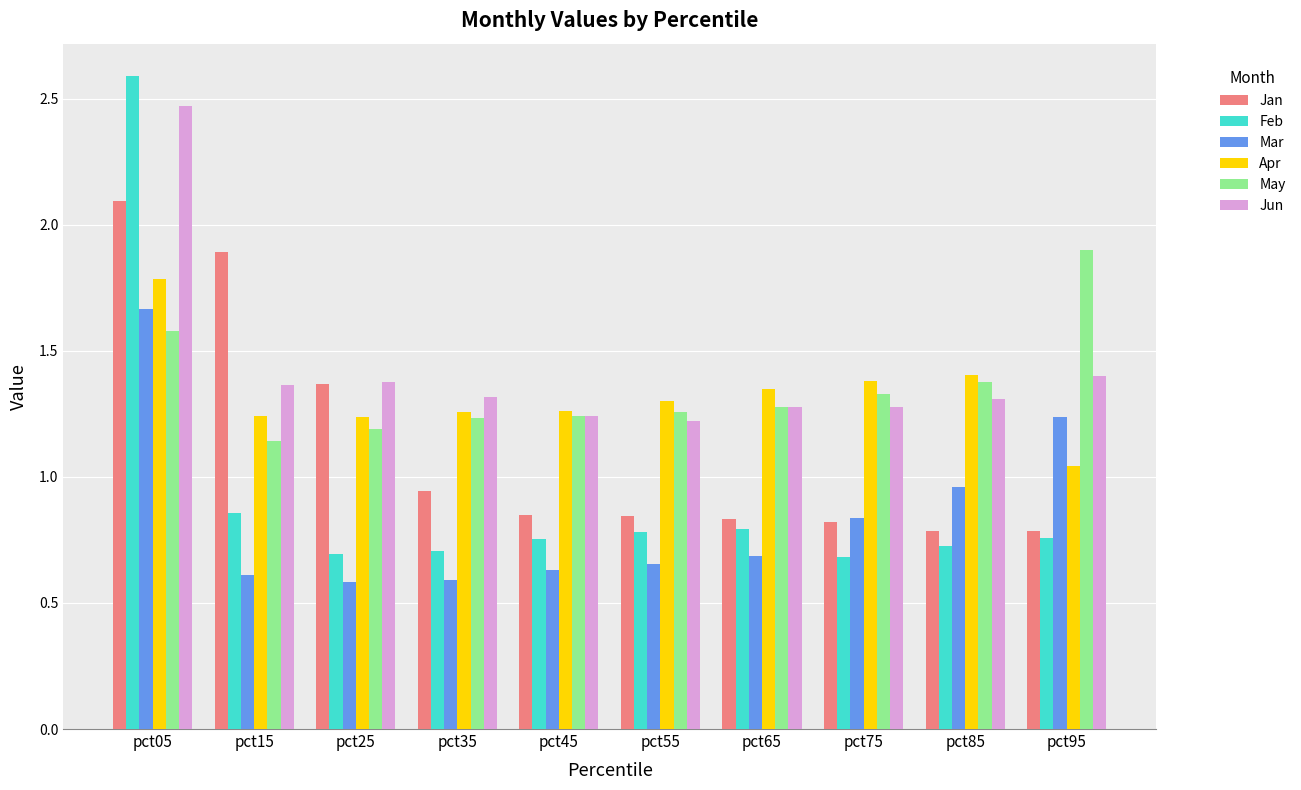

Which series has the largest total across all categories?

Jun